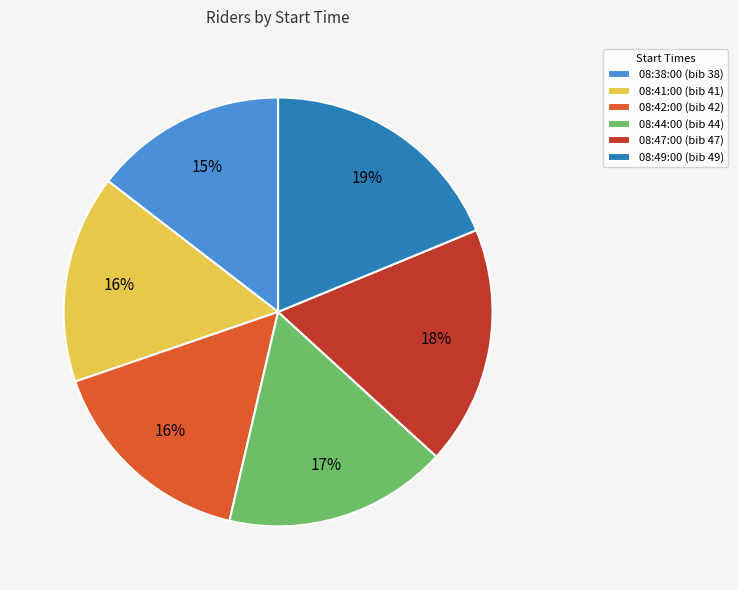

To the nearest percent, what is the combined percentage of 08:42:00 and 08:41:00?

32%